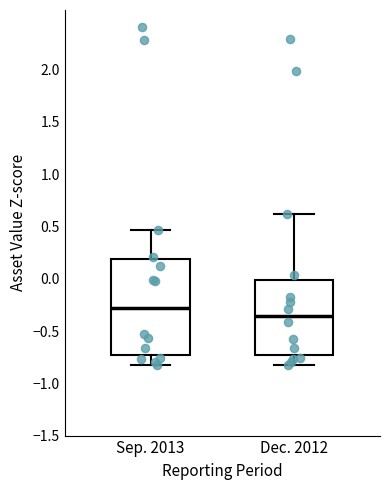

Comparing the boxes themselves (not the whiskers), which one is the tallest?

Sep. 2013